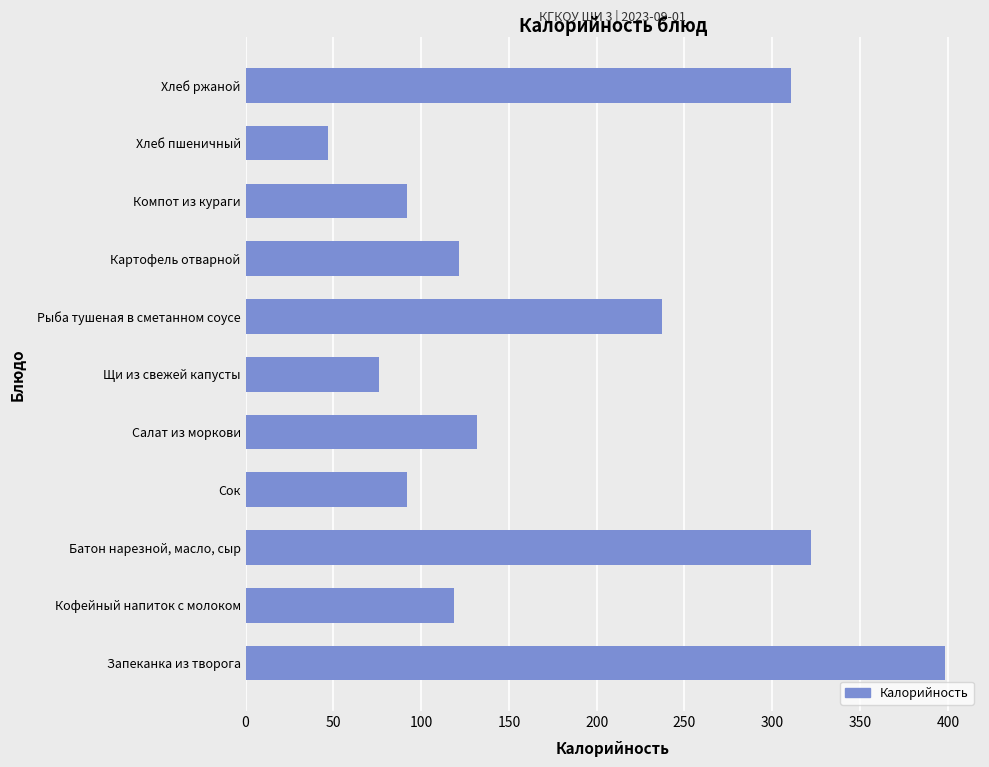

Reading bottom to top, list all the values displayed in this chart.

398.4	118.7	322.2	92.0	132.0	75.8	237.0	121.5	92.0	47.0	310.8